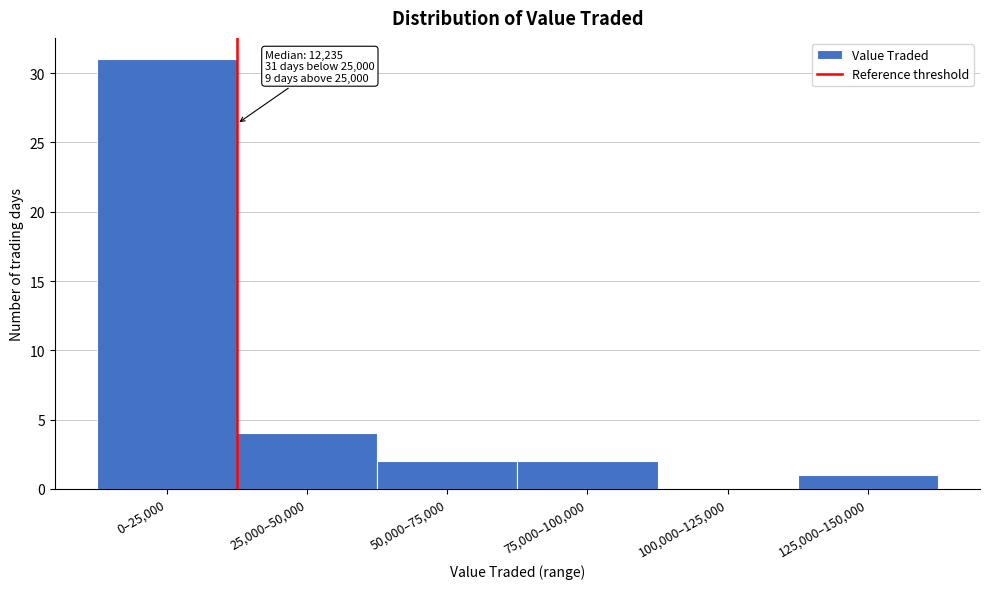

Reading left to right, what are all the values shown in this chart?

0–25,000=31	25,000–50,000=4	50,000–75,000=2	75,000–100,000=2	100,000–125,000=0	125,000–150,000=1